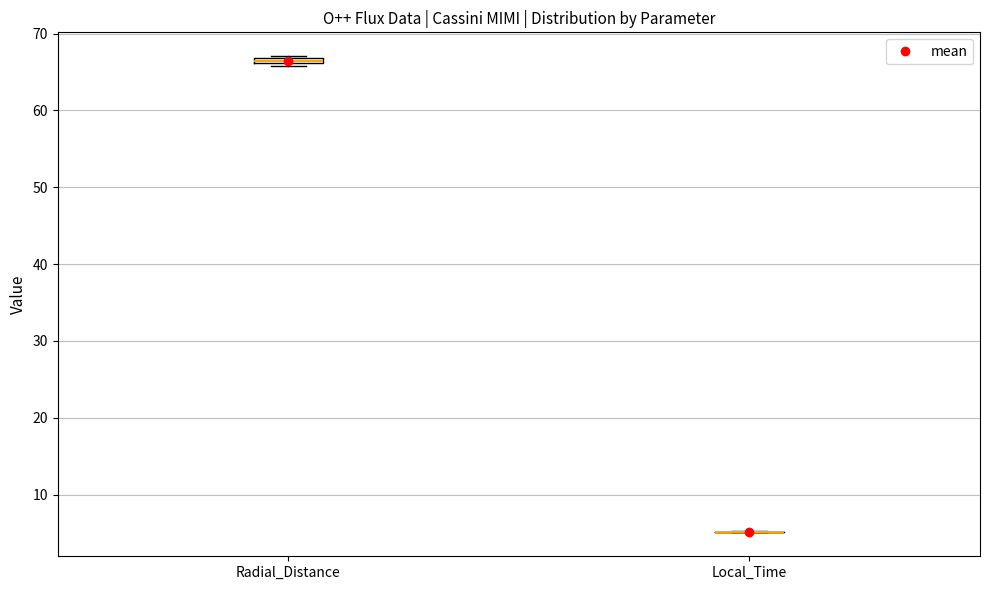

Where is the upper edge of the box for Radial_Distance on the y-axis? The values are not printed on the chart, so give them approximately, as read against the axis.

67